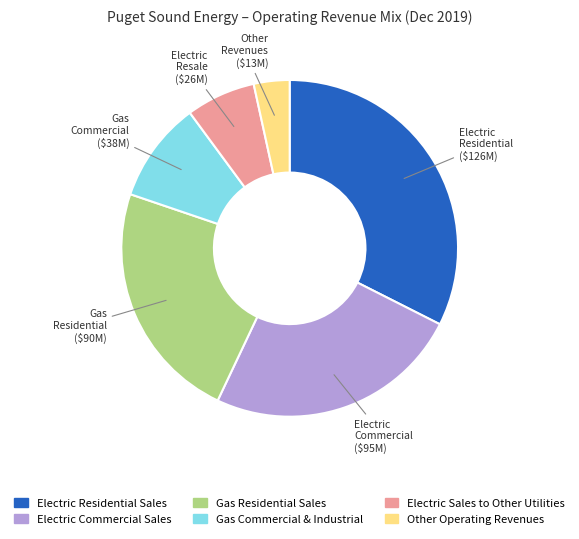

Which category has the biggest portion of the pie?

Electric Residential Sales